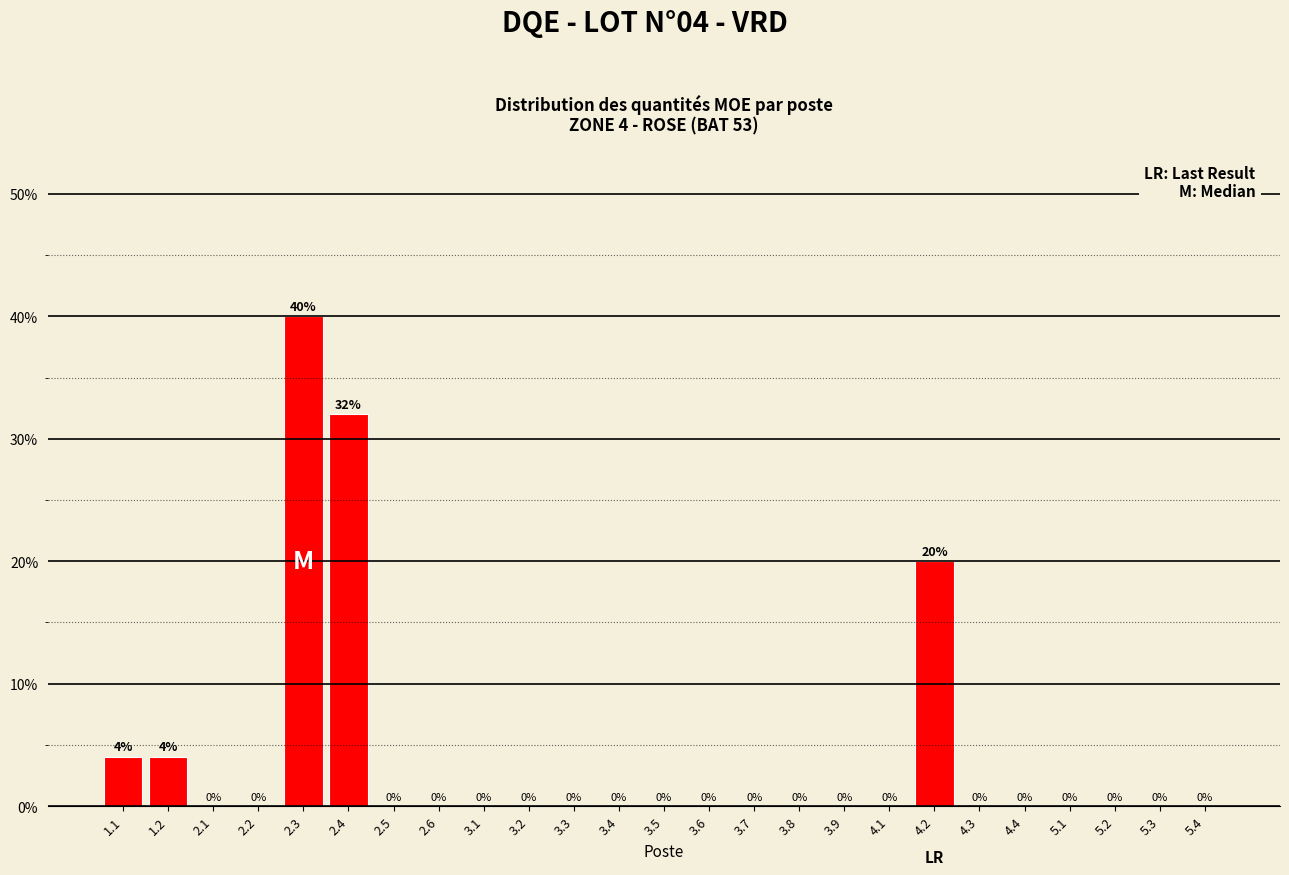

Reading left to right, what are all the values shown in this chart?

1.1=4	1.2=4	2.1=0	2.2=0	2.3=40	2.4=32	2.5=0	2.6=0	3.1=0	3.2=0	3.3=0	3.4=0	3.5=0	3.6=0	3.7=0	3.8=0	3.9=0	4.1=0	4.2=20	4.3=0	4.4=0	5.1=0	5.2=0	5.3=0	5.4=0